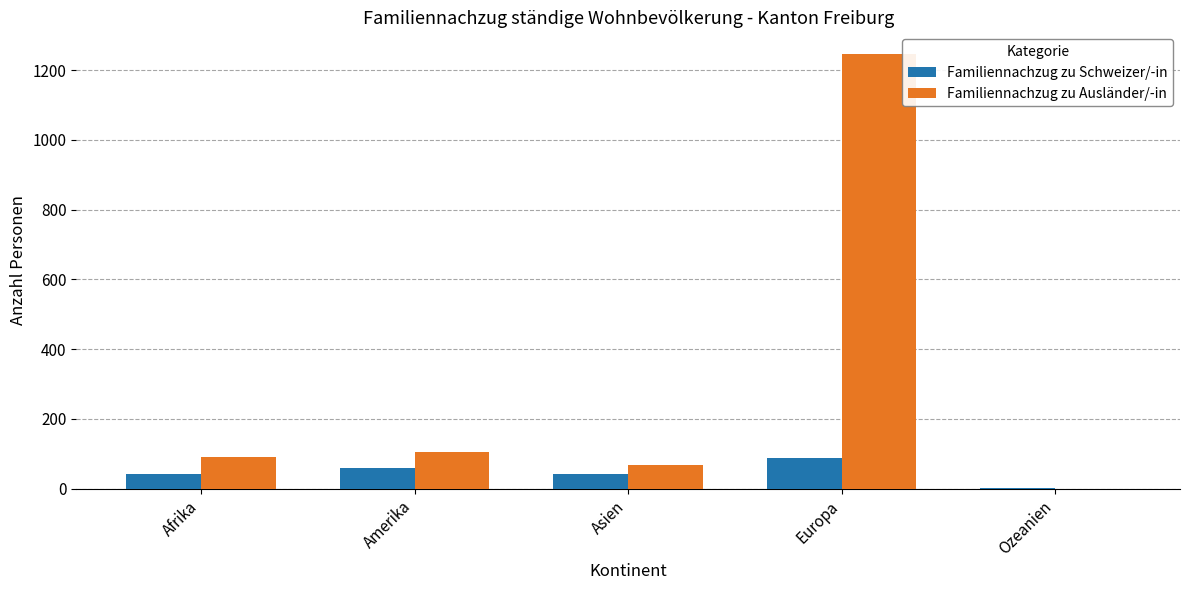

What is the sum of the Familiennachzug zu Schweizer/-in values at Asien and Amerika?

101